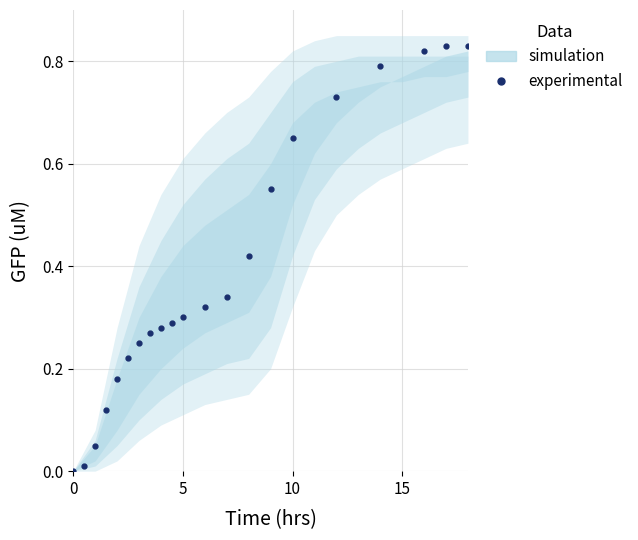

Reading left to right, what are all the values shown in this chart?

0.0	0.0	0.1	0.1	0.2	0.2	0.2	0.3	0.3	0.3	0.3	0.3	0.3	0.4	0.6	0.7	0.7	0.8	0.8	0.8	0.8